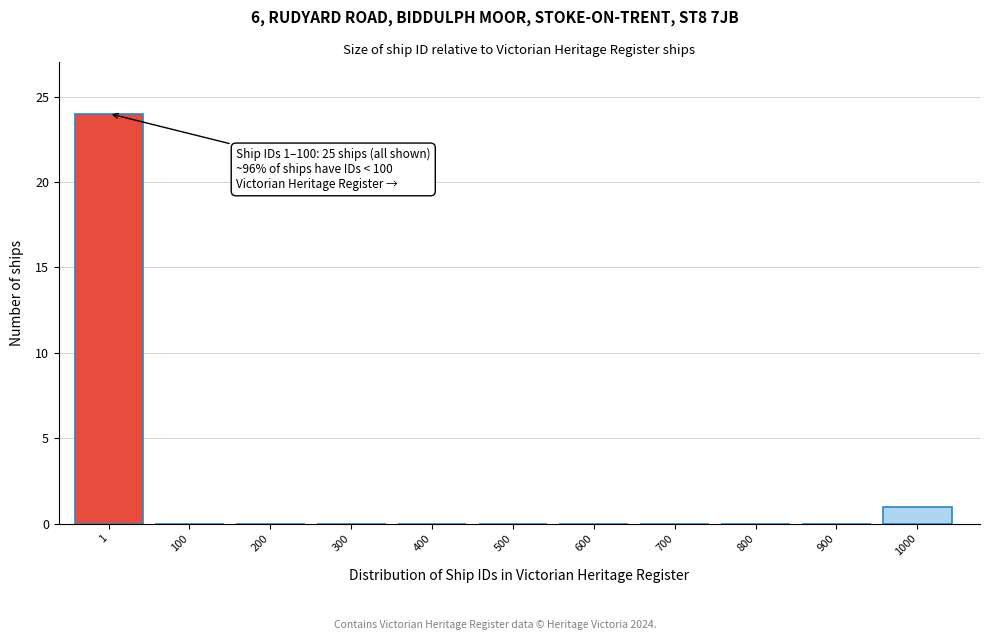

Reading left to right, what are all the values shown in this chart?

1=24	100=0	200=0	300=0	400=0	500=0	600=0	700=0	800=0	900=0	1000=1